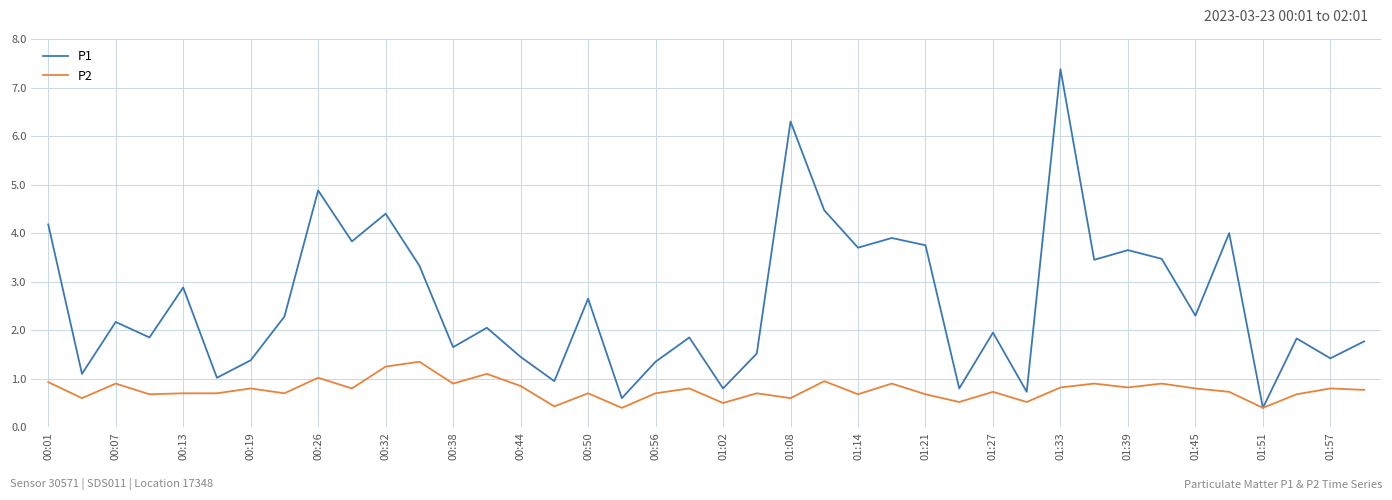

List the series in order of their peak value, highest first.

P1, P2